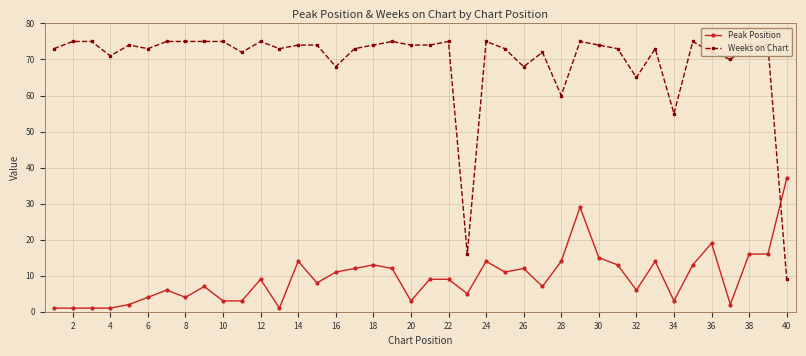

How many lines are shown in the chart?

2